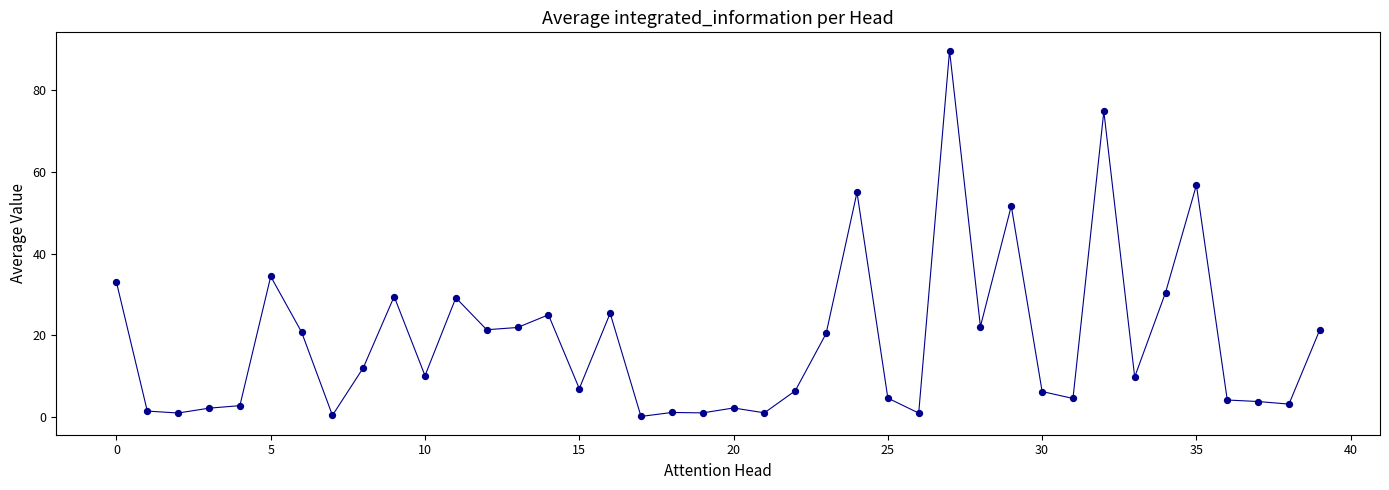

What is the difference between the maximum and minimum values?

89.6